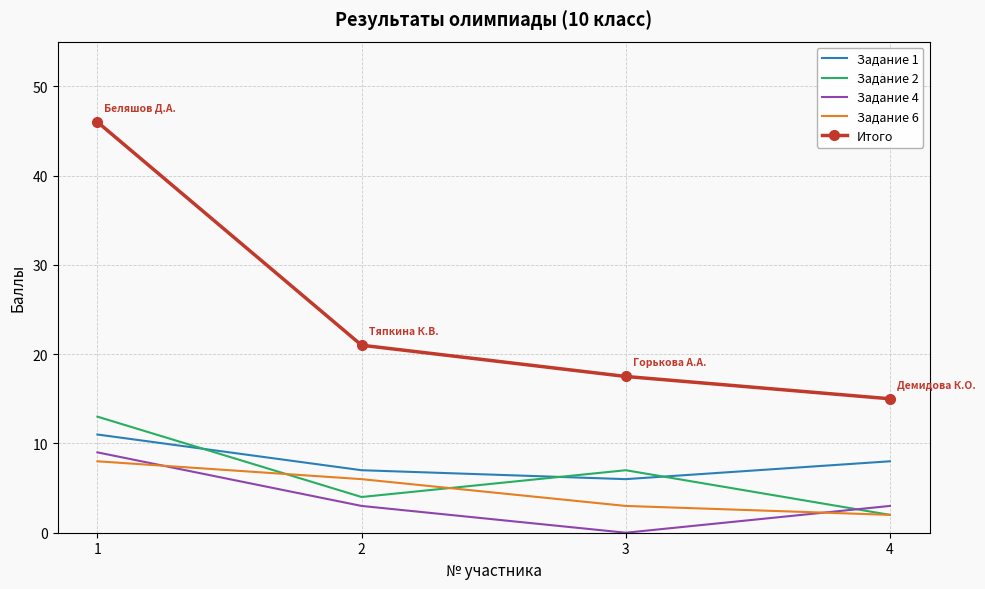

At which category is the sum across all series the highest?

1